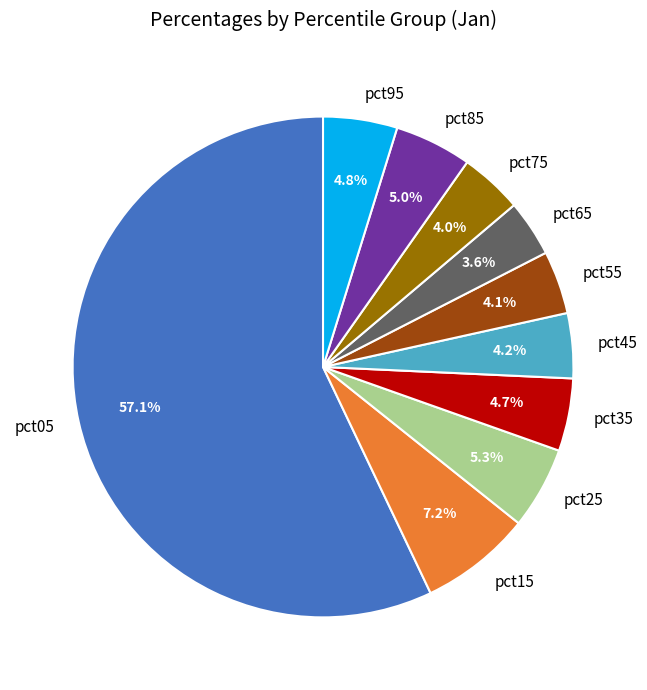

What is the total percentage of pct55 and pct75?

8.1%